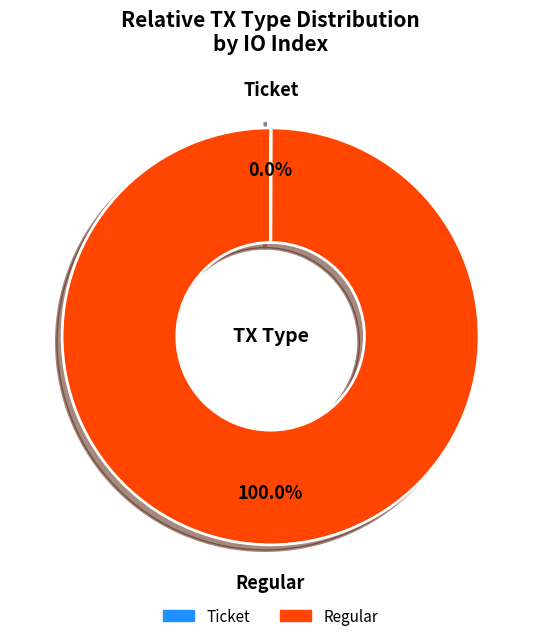

What is the largest slice in the pie chart?

Regular